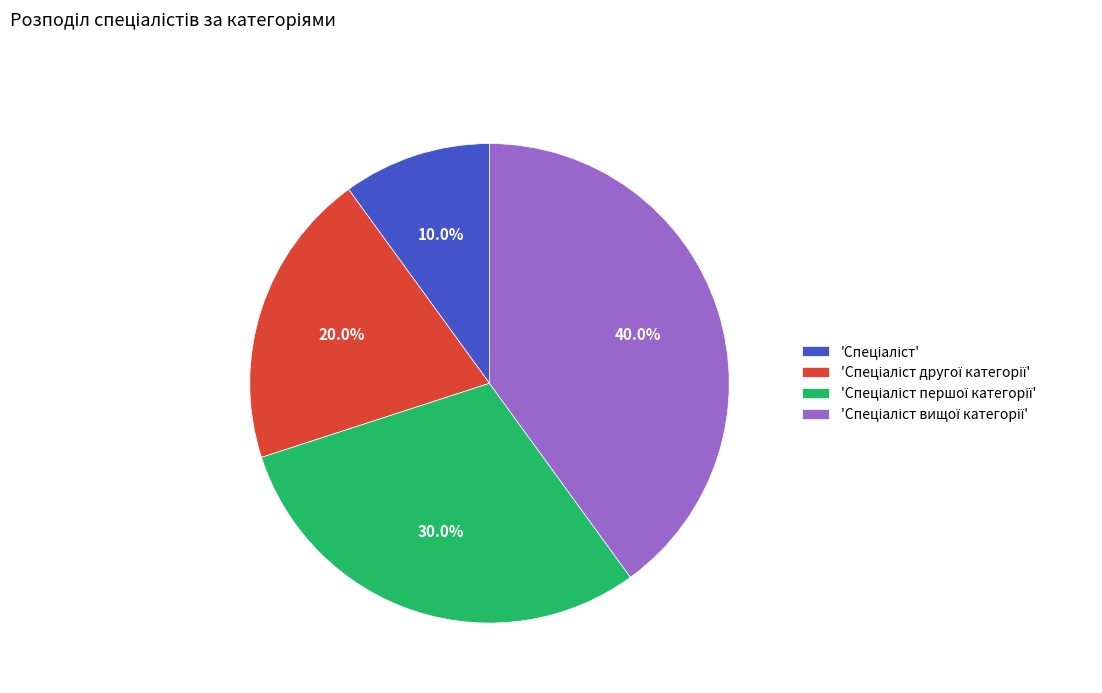

Does any single category account for the majority?

No